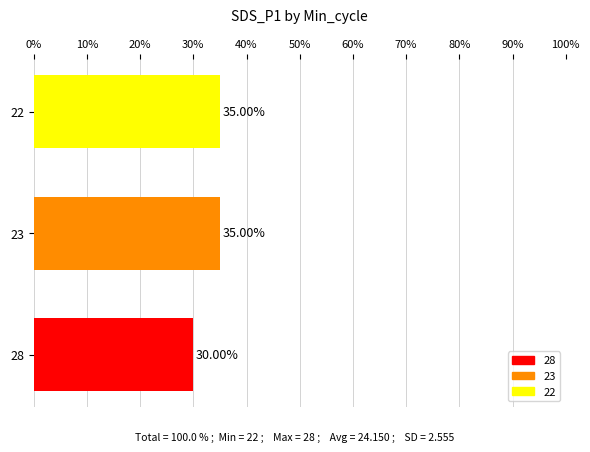

What is the difference between the second highest and minimum values?

5